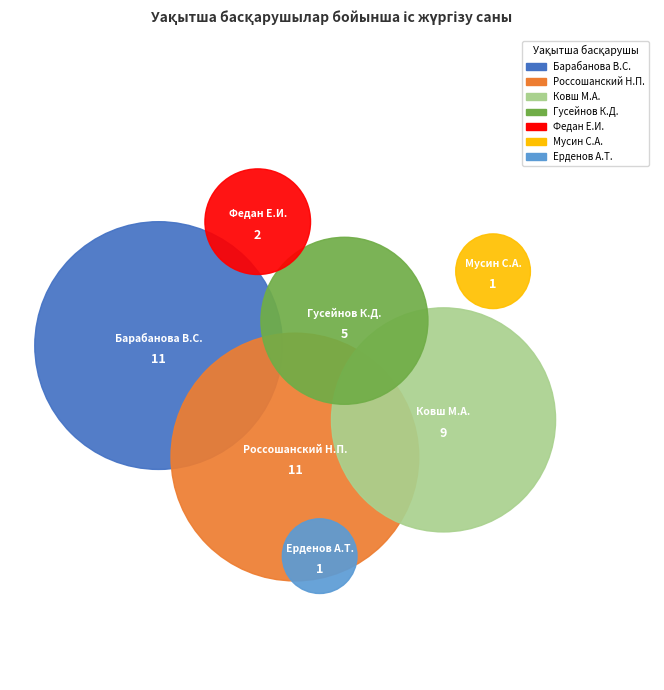

What is the change in value from Россошанский Николай Павлович to Федан Елена Ивановна?

-9